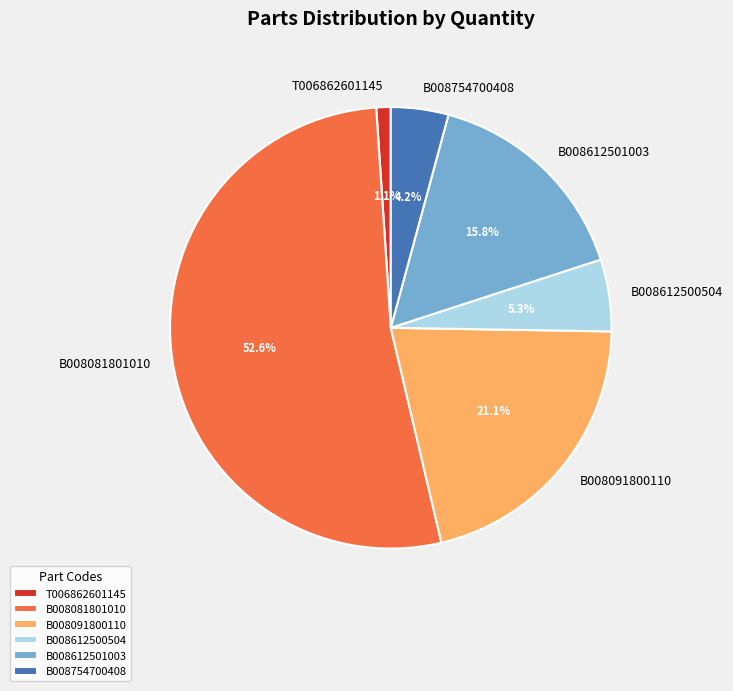

What percentage is the B008612501003 slice, to the nearest percent?

16%